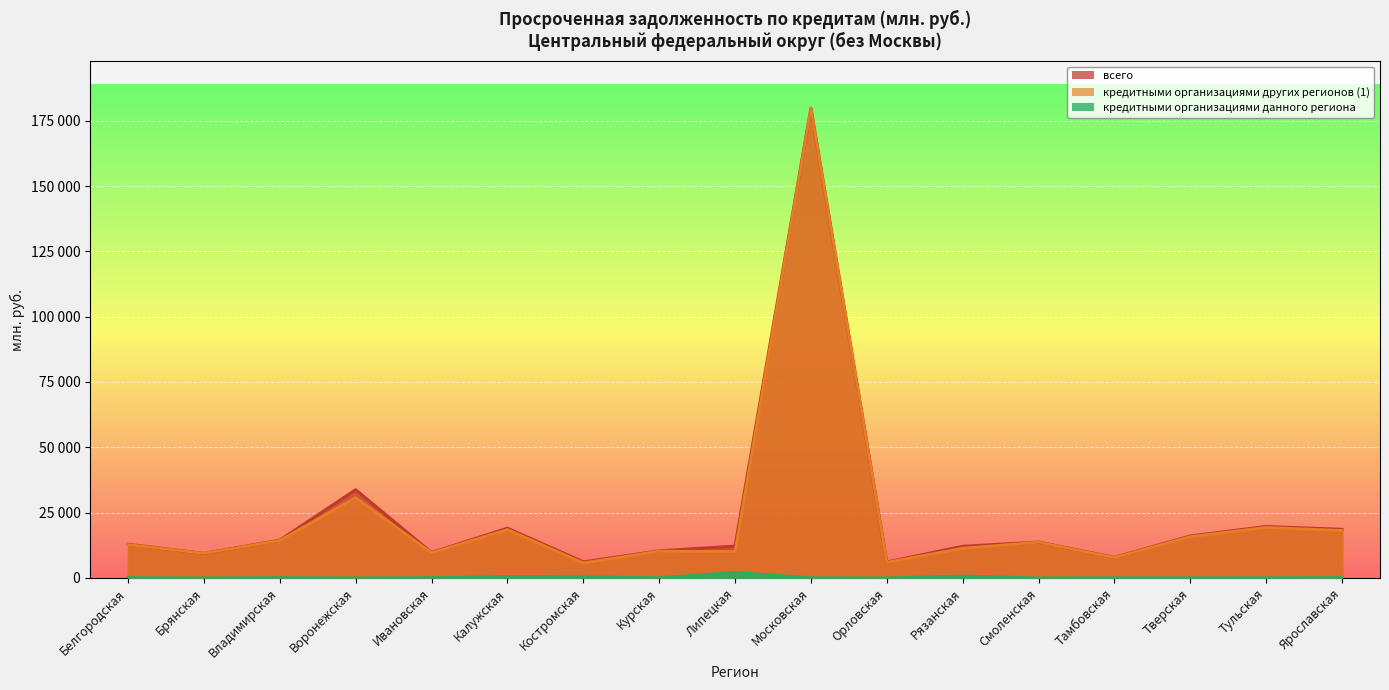

Reading left to right, what are all the values shown in this chart?

всего: 12858	9380	14441	33745	9708	19034	6117	10352	12150	179810	6053	12094	13717	7853	16038	19674	18585
кредитными организациями других регионов (1): 12750	9380	14339	30735	9602	18504	5707	10248	10093	179754	5980	11329	13684	7779	15791	19322	18158
кредитными организациями данного региона: 102	0	101	0	107	530	410	79	2056	56	0	704	0	58	53	65	124